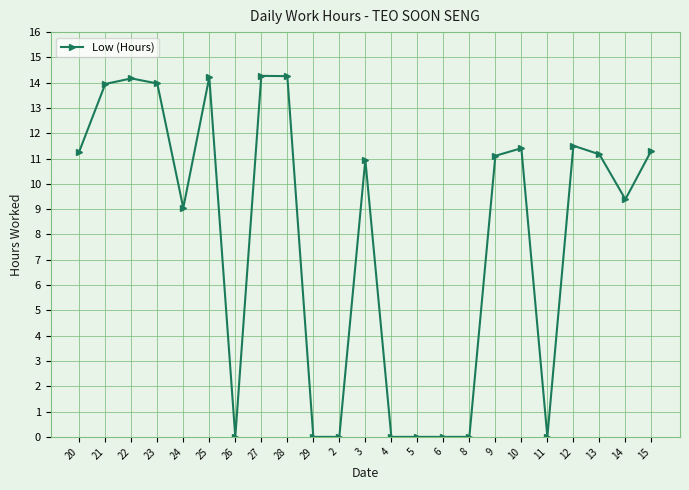

What is the greatest value displayed?

14.3